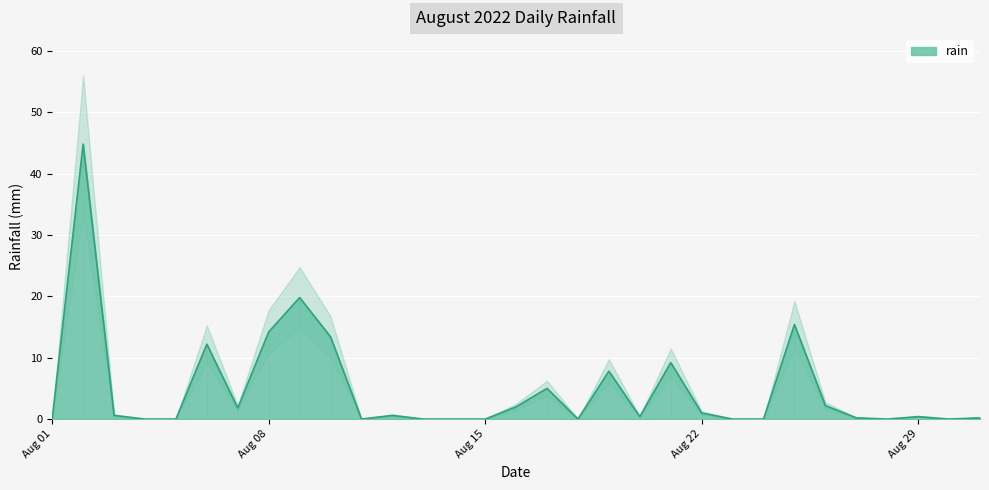

Is it true that the value at 2022-08-04 is 0.0?

True